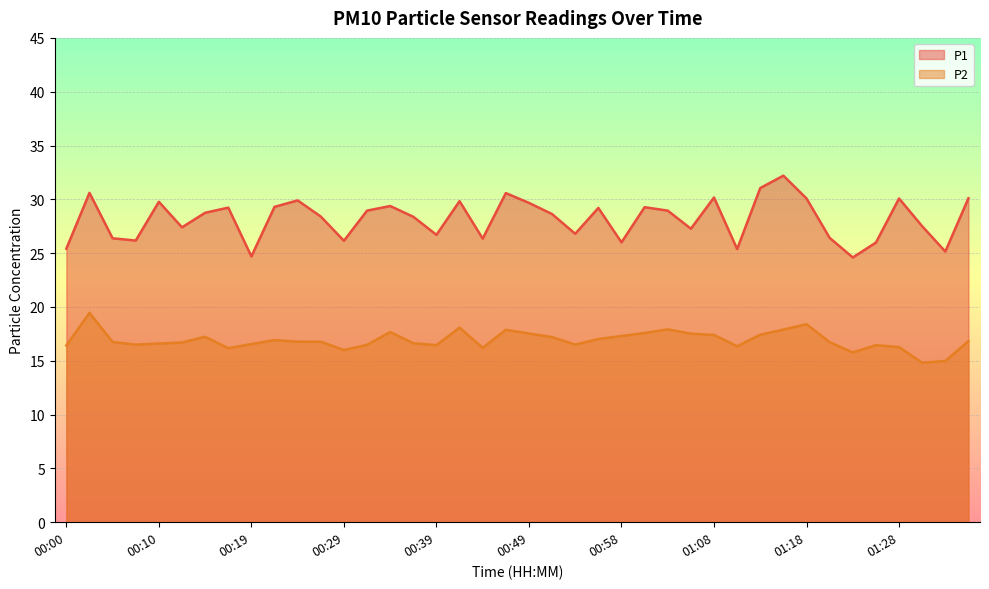

At which category does P1 reach its first local peak?

00:02